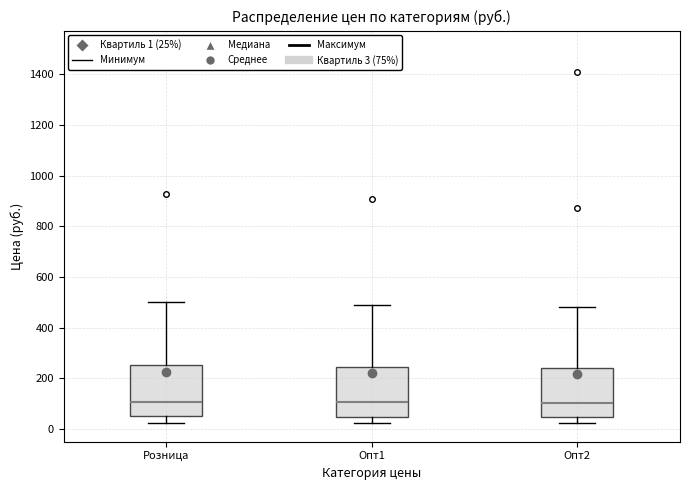

Reading left to right, read every box against the y-axis: the position of its median line, the range the box covers, and the ends of its whiskers. The values are not printed on the chart, so give them approximately, as read against the axis.

Розница: median 100, box 40 to 260, whiskers 20 to 500
Опт1: median 100, box 40 to 240, whiskers 20 to 500
Опт2: median 100, box 40 to 240, whiskers 20 to 480